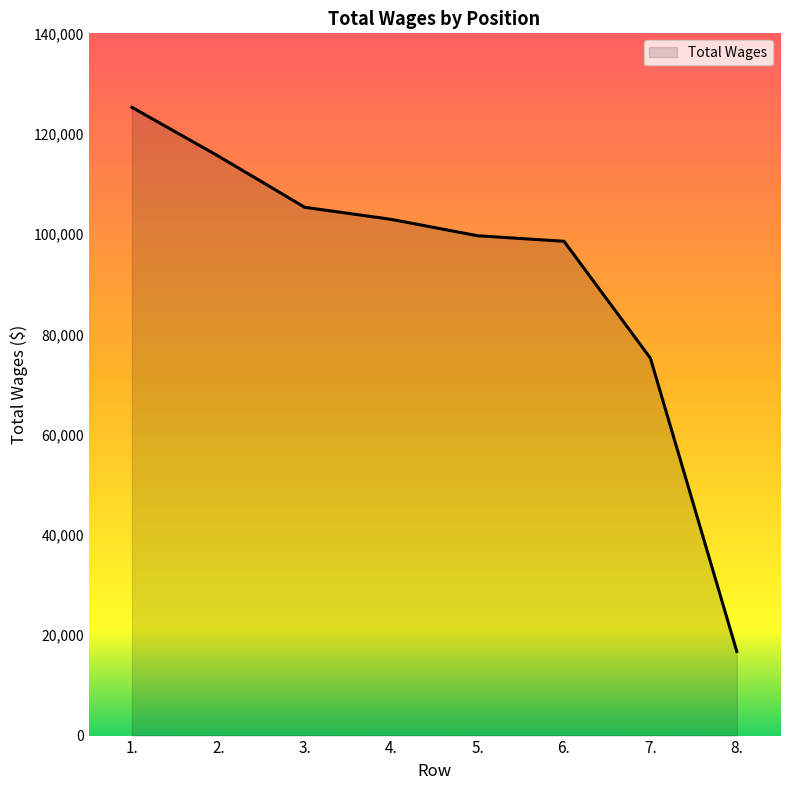

What is the sum of all values?

739209